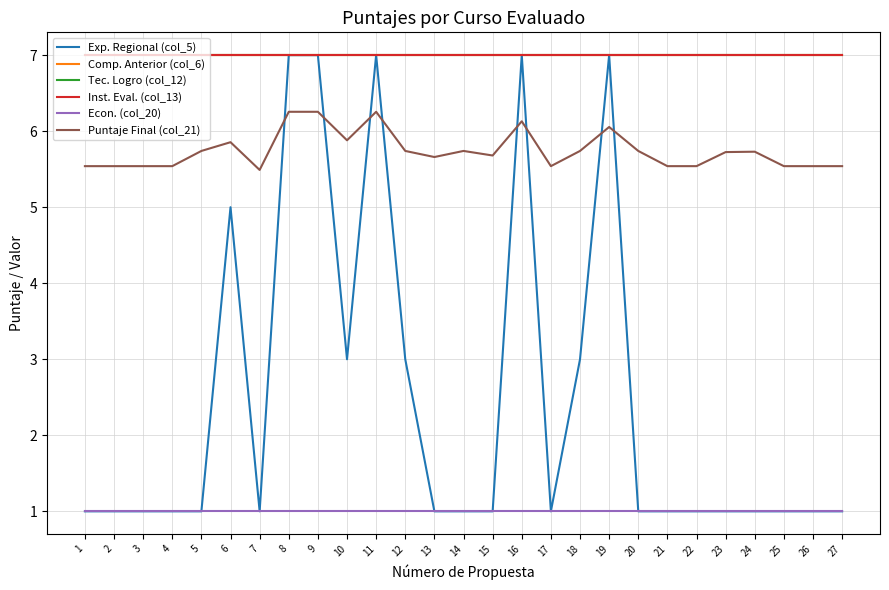

Does the chart display data point markers on the line(s)?

No